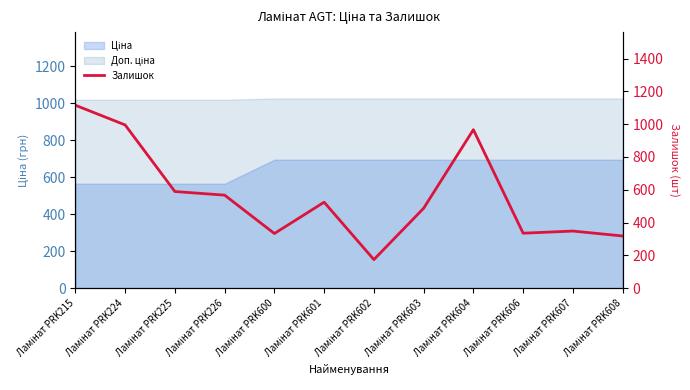

What is the sum of all values?

6751